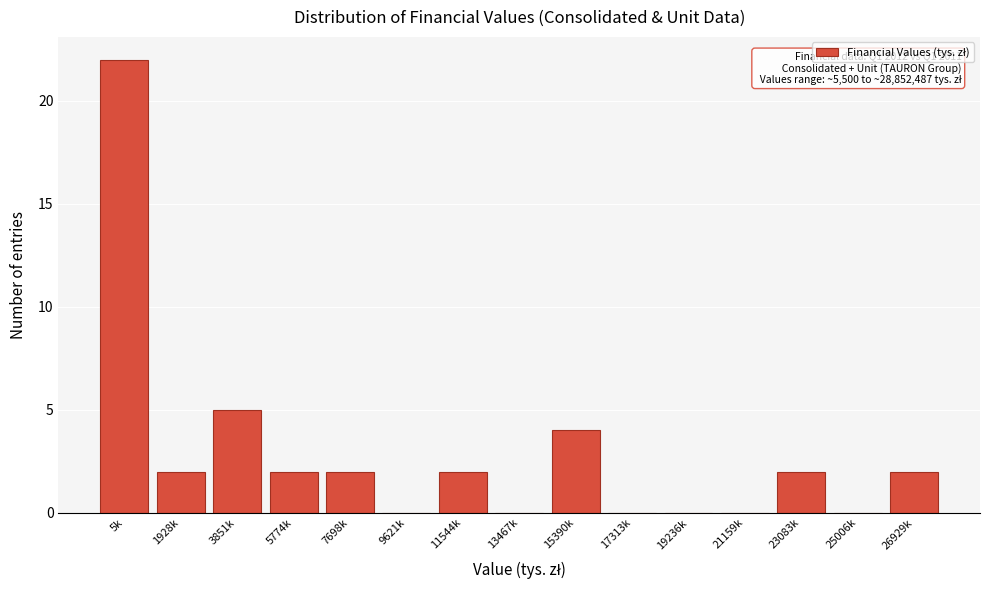

Reading left to right, list all the values displayed in this chart.

5k=22	1928k=2	3851k=5	5774k=2	7698k=2	9621k=0	11544k=2	13467k=0	15390k=4	17313k=0	19236k=0	21159k=0	23083k=2	25006k=0	26929k=2